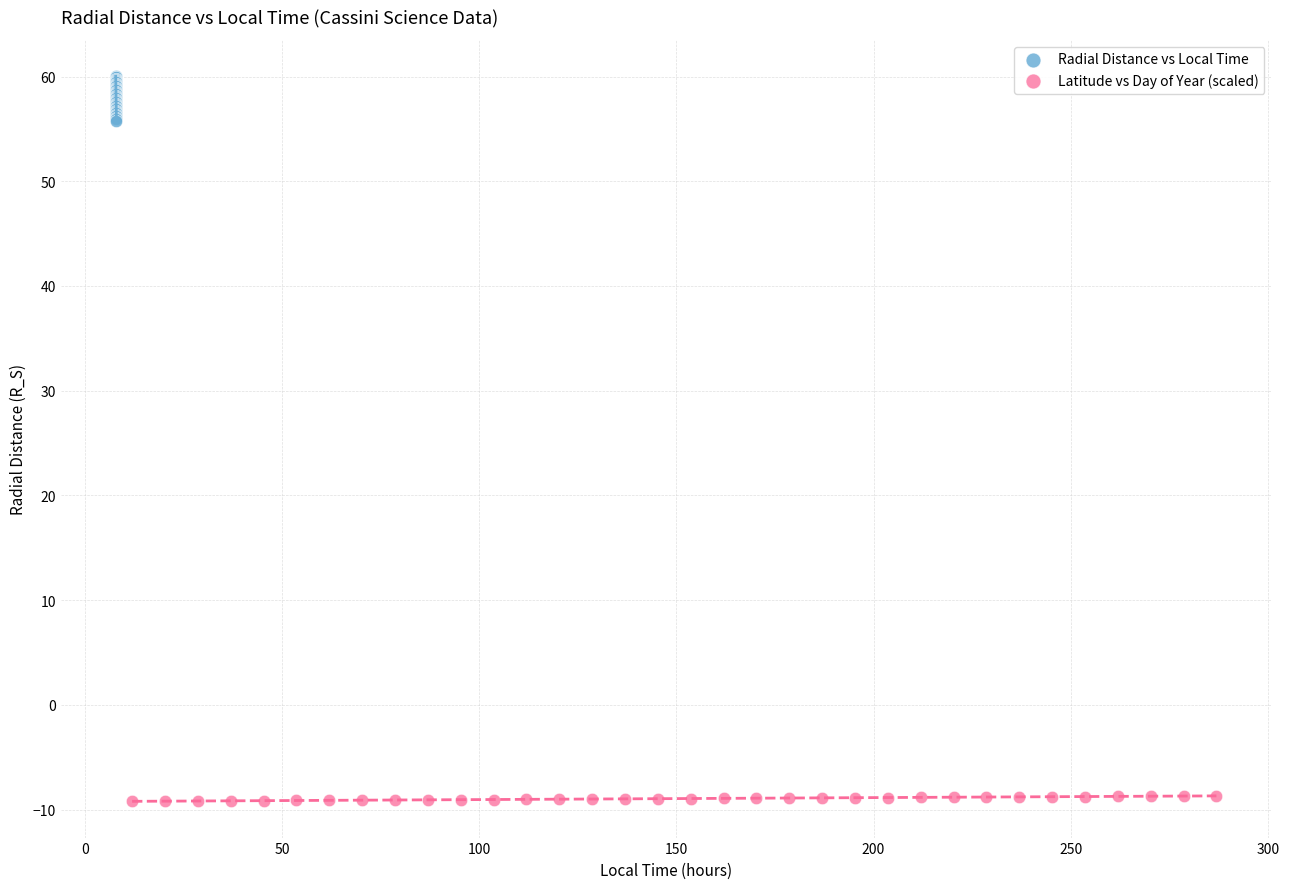

Which series reaches the maximum Y coordinate?

Radial Distance vs Local Time